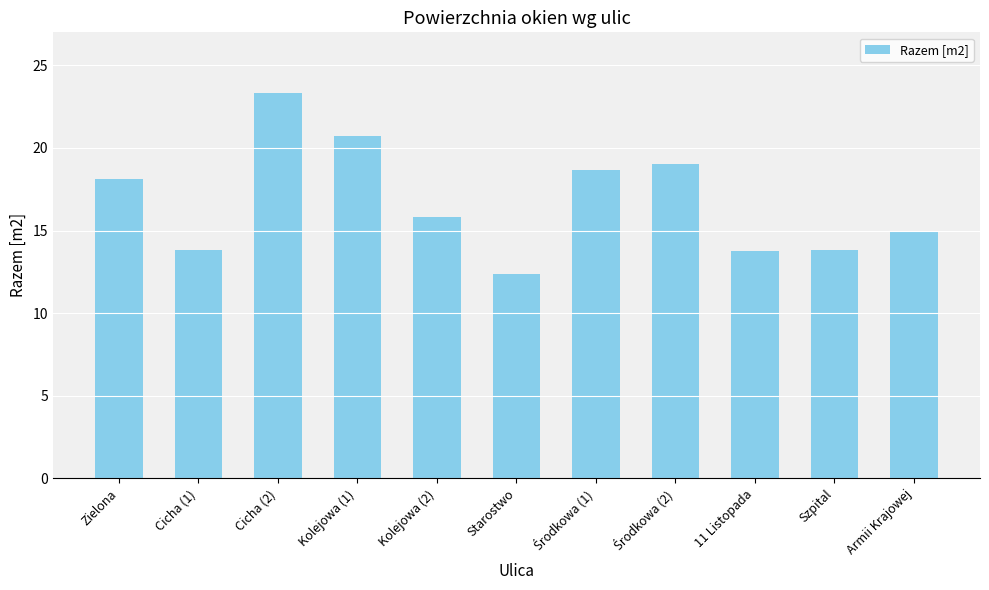

Does the chart contain stacked bars?

No